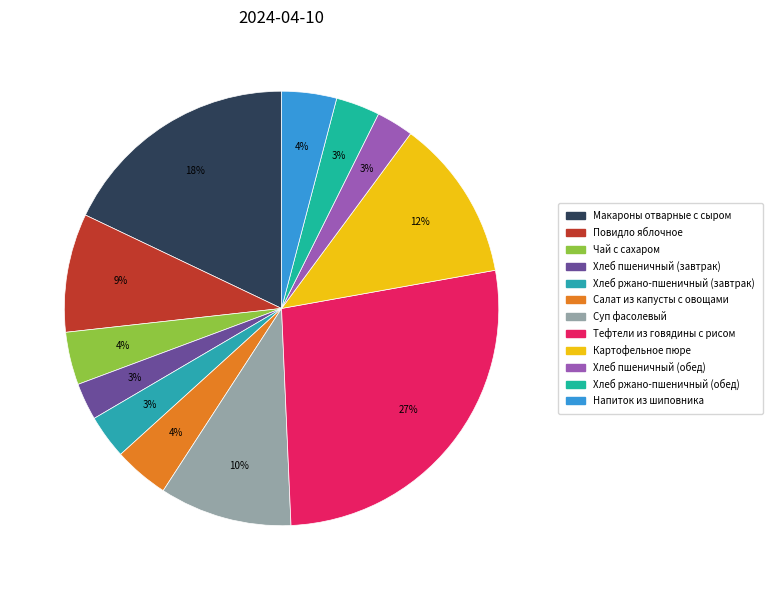

Is Картофельное пюре the majority of the pie?

No